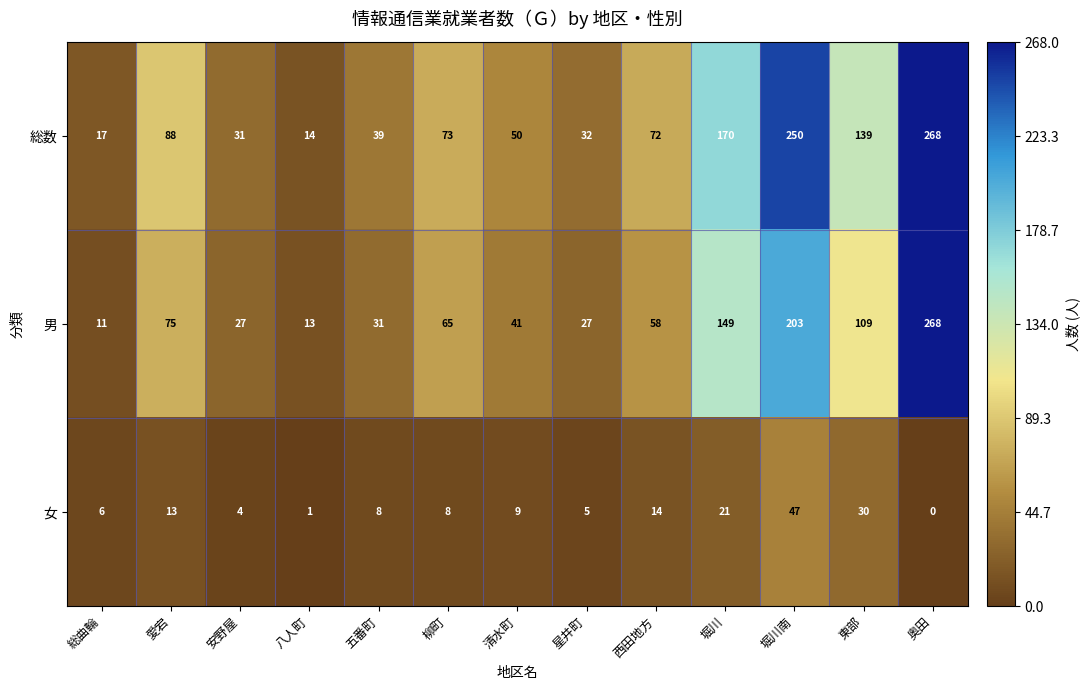

Rank the series by their average value, from highest to lowest.

総数, 男, 女